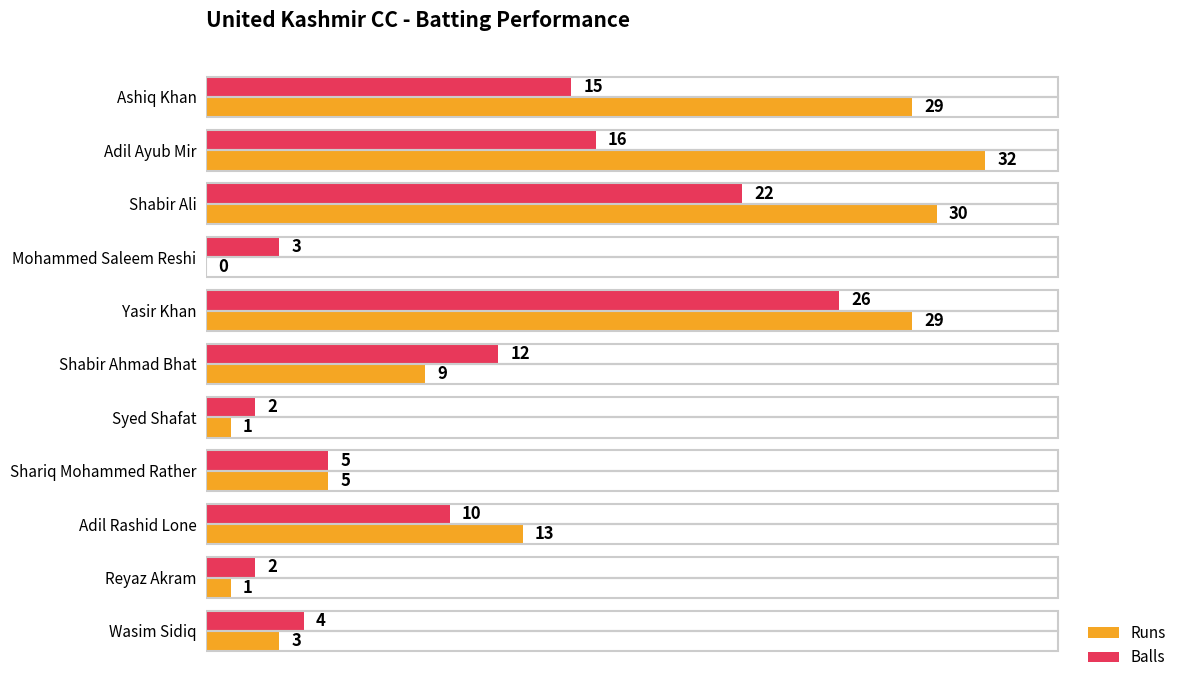

At which category does the chart reach its peak across all series?

Adil Ayub Mir